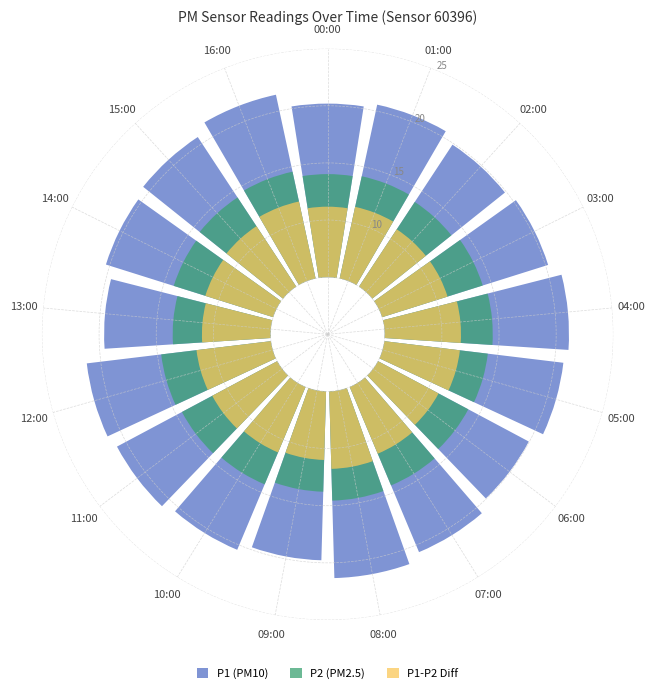

What is the value of the P2 (PM2.5) bar at the 16th from the left?

9.3